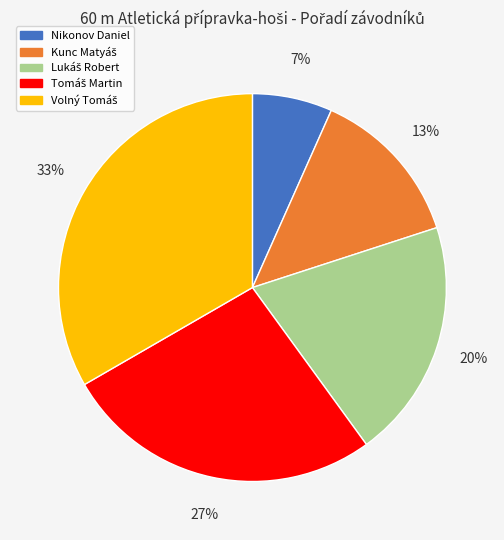

To the nearest percent, what percentage of the pie is Nikonov Daniel?

7%